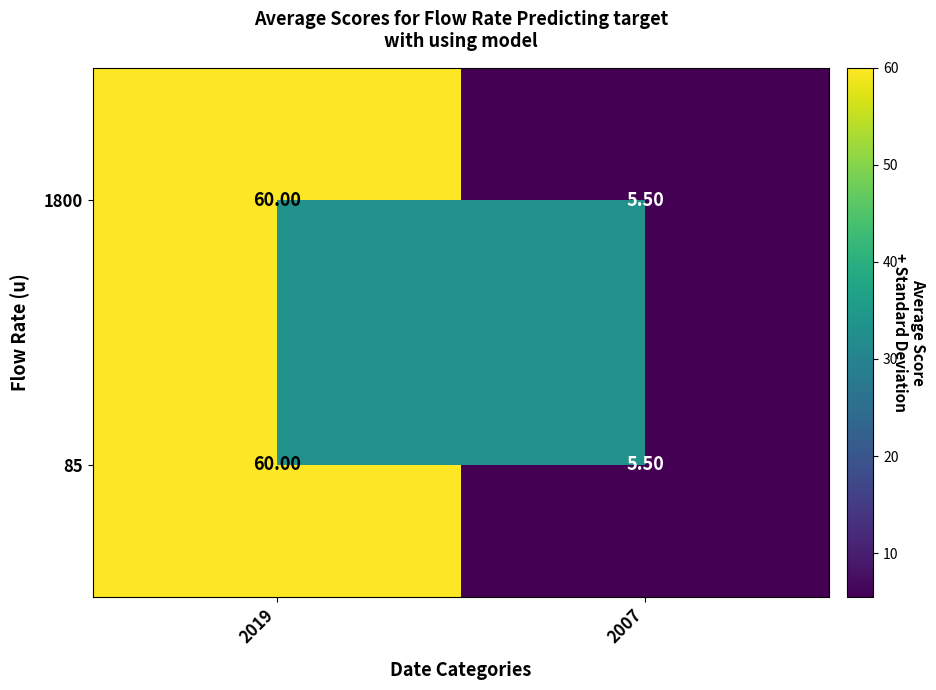

Count the number of data series in this chart.

2